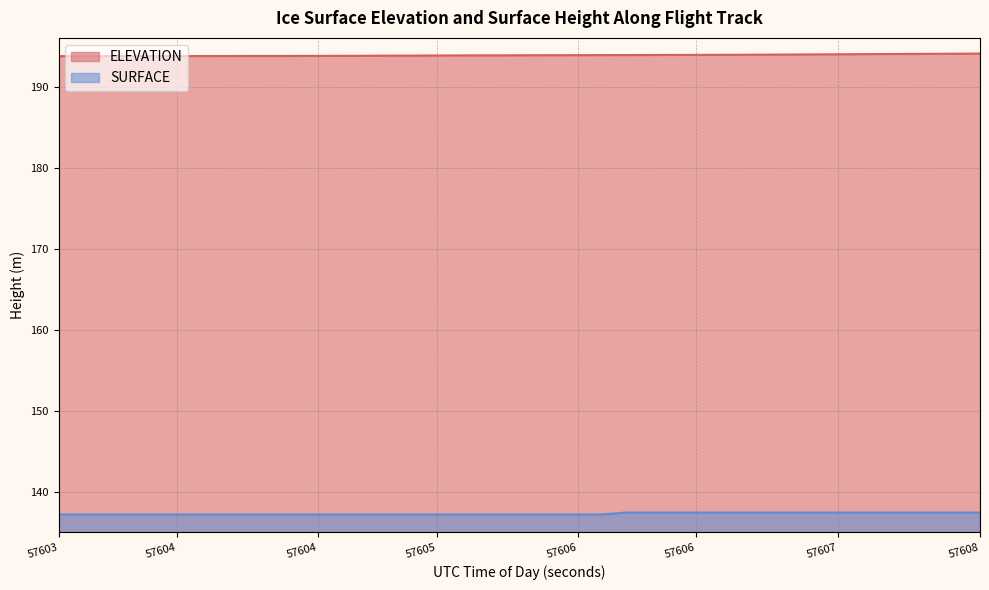

What is the label of the 26th point from the left?

57606.1655